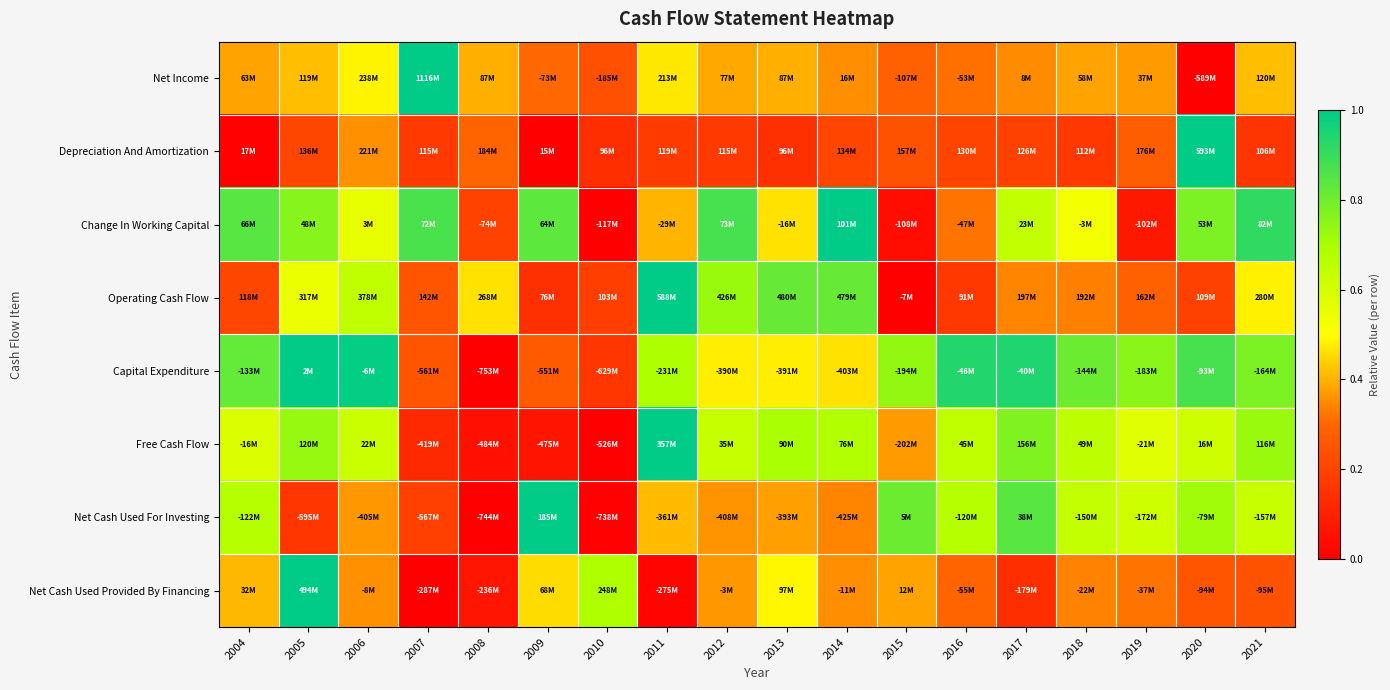

Which series has the widest spread of values?

Net Income